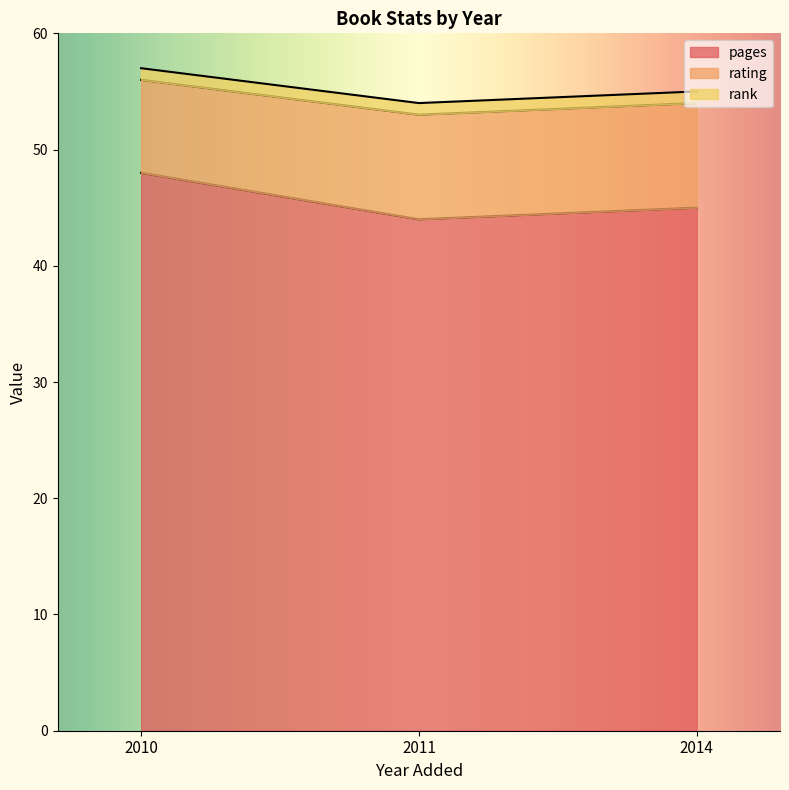

What is the sum of the pages values at 2011 and 2014?

89